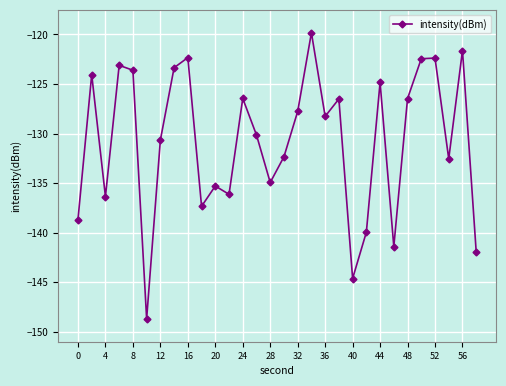

What is the value of the 30th point from the left?

-141.9